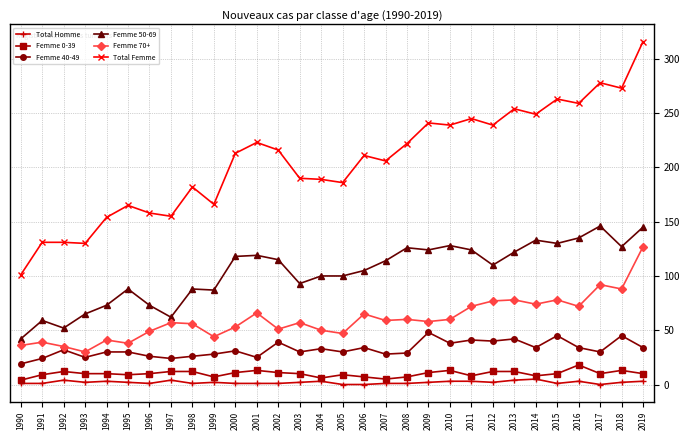

What is the approximate value of Femme 40-49 at 1997, to the nearest 5?

25